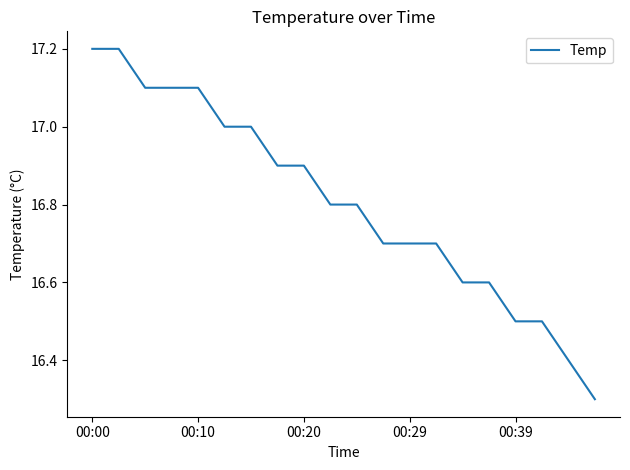

What is the difference between the maximum and minimum values?

0.9